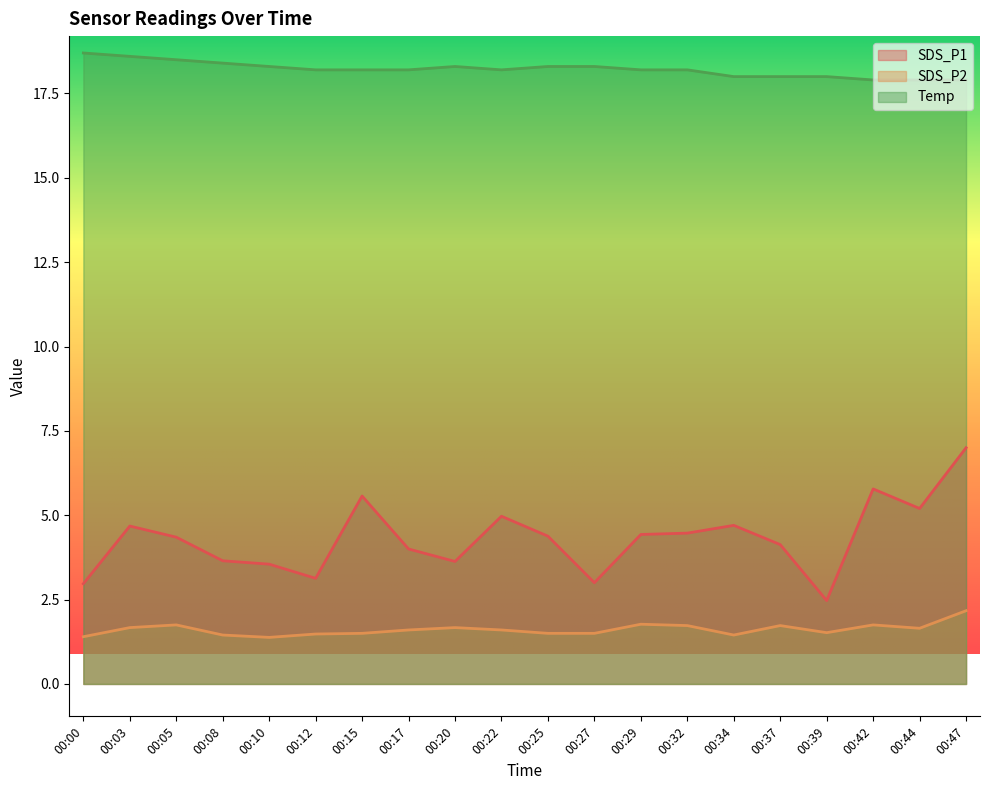

What is the total value across all series at 00:34?

24.1